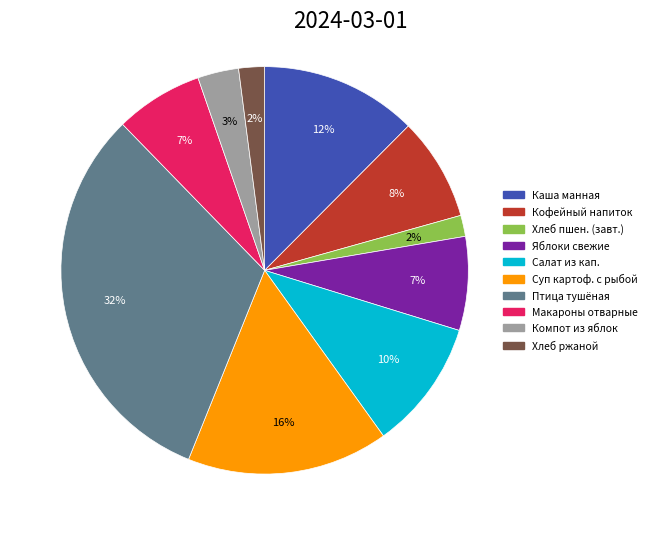

Which category has the biggest portion of the pie?

Птица тушёная